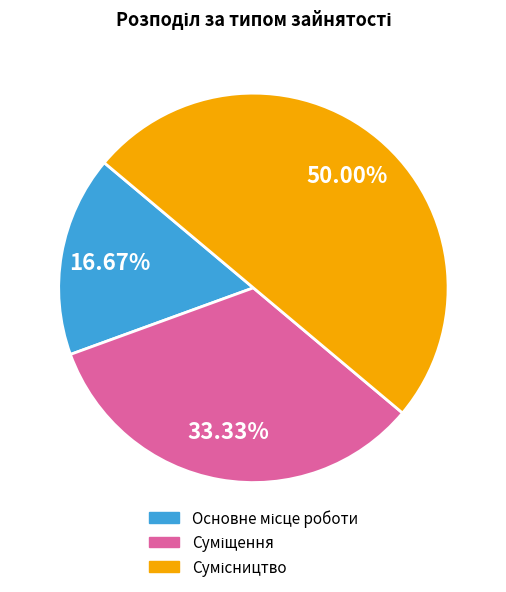

To the nearest percent, what is the combined percentage of Суміщення and Сумісництво?

83%